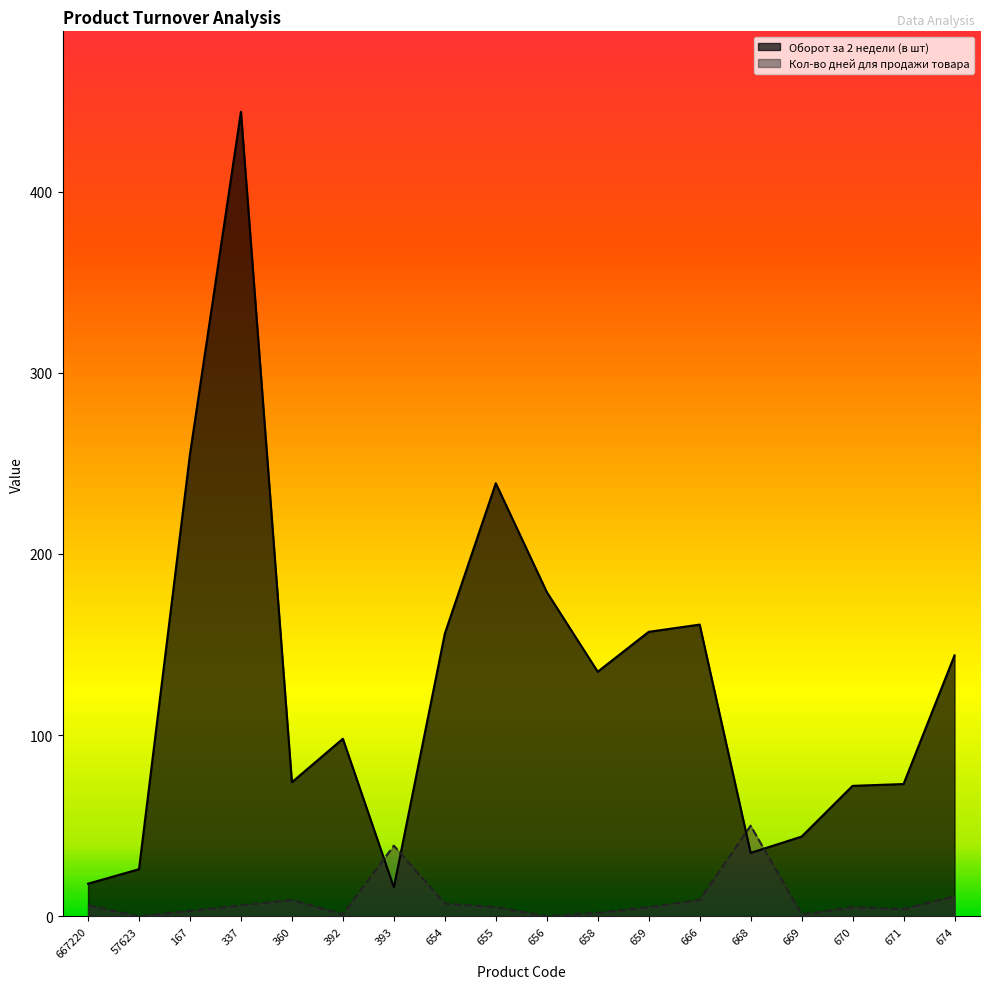

Between which two adjacent categories do Оборот за 2 недели (в шт) and Кол-во дней для продажи товара first intersect?

392 and 393